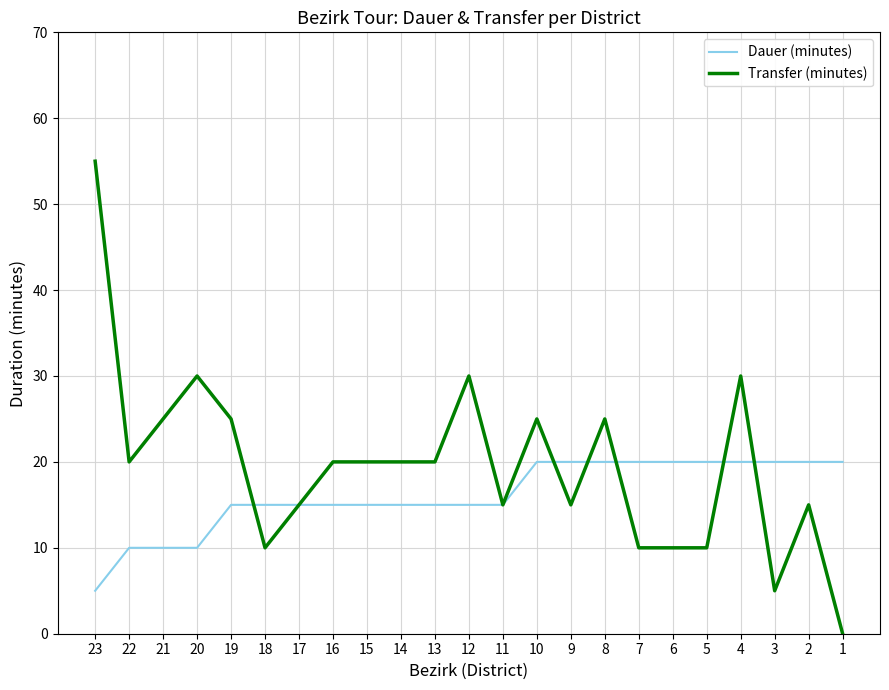

The value of Dauer (minutes) at 11 is 21. True or false?

False